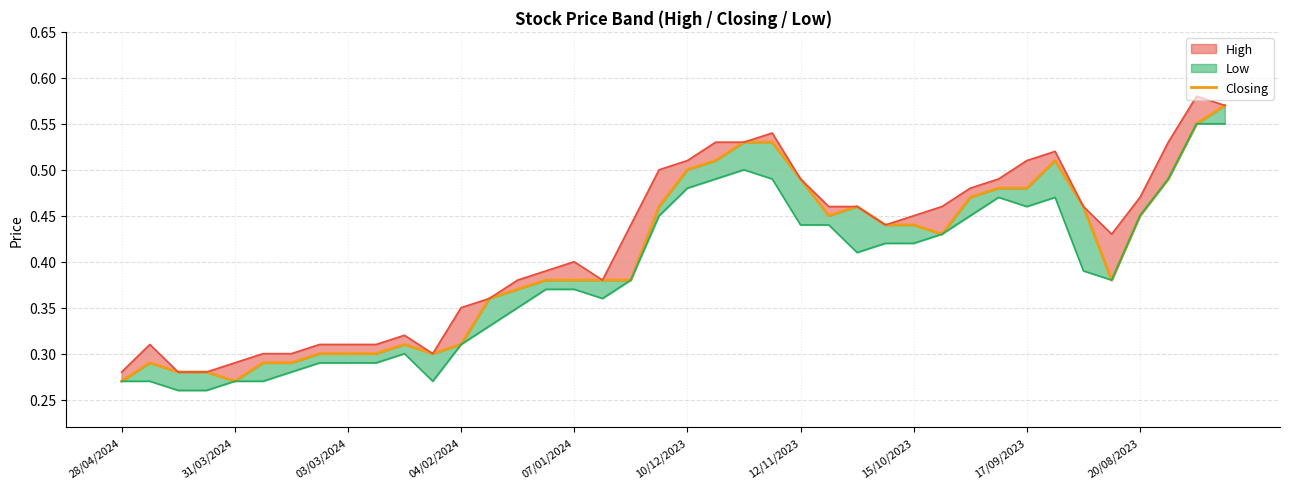

Read the value at 31/03/2024.

0.3